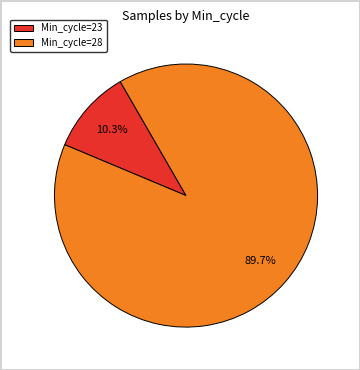

Which category has the biggest portion of the pie?

Min_cycle=28